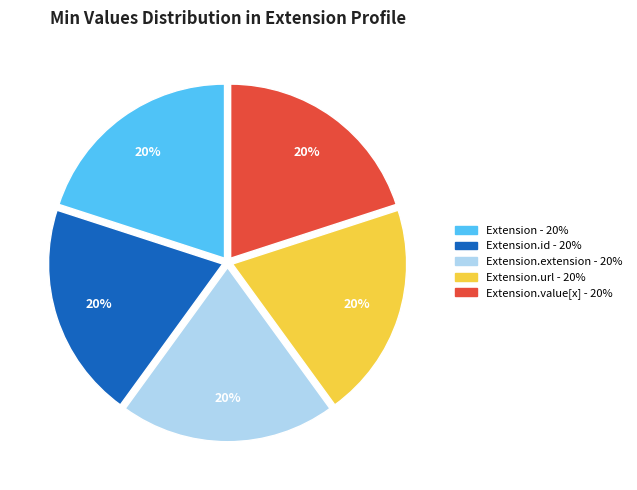

To the nearest percent, what is the average slice percentage?

20%